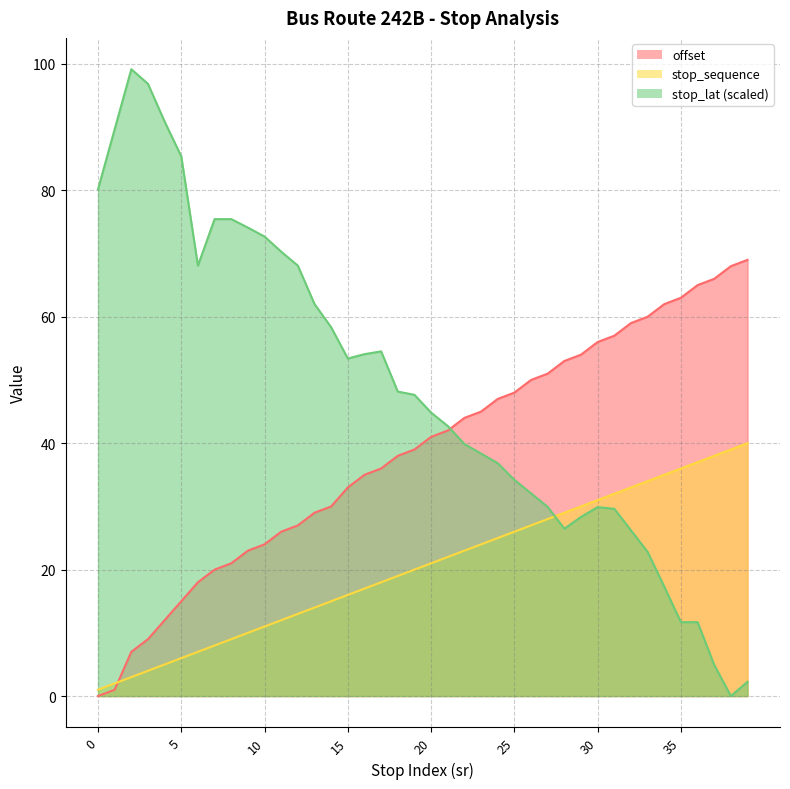

True or false: offset has a value of 12 at 4.

True